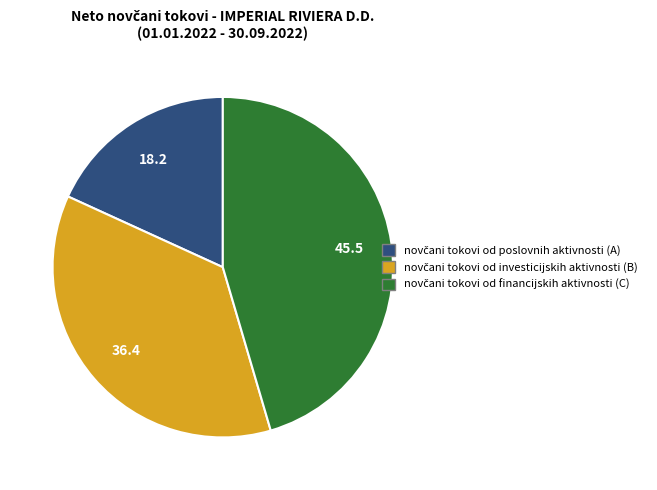

Is there a majority slice in this chart?

No